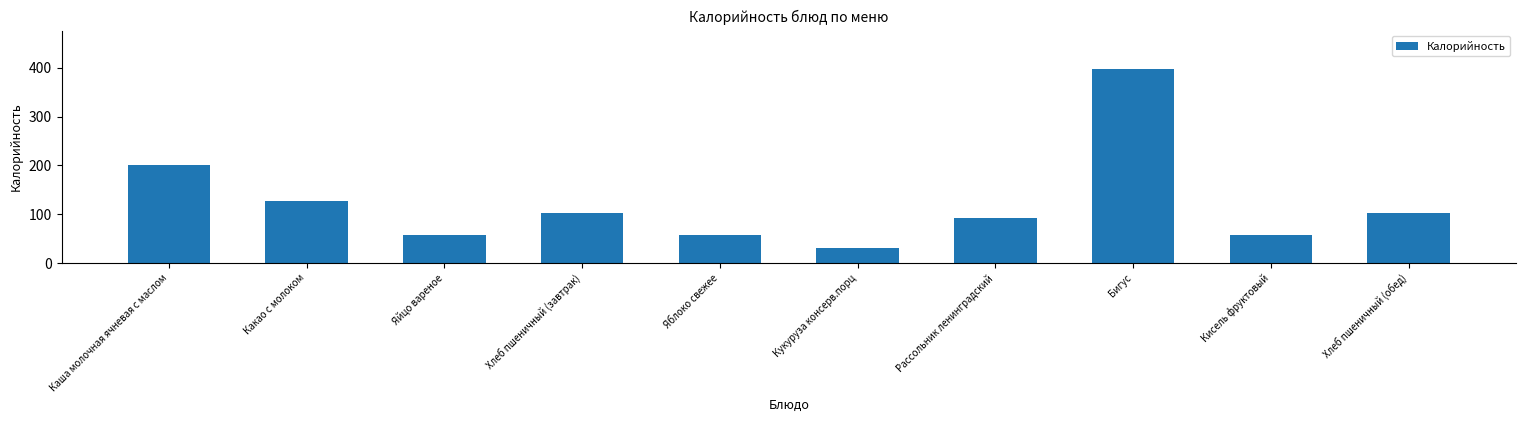

What is the label of the 6th bar from the left?

Кукуруза консерв.порц